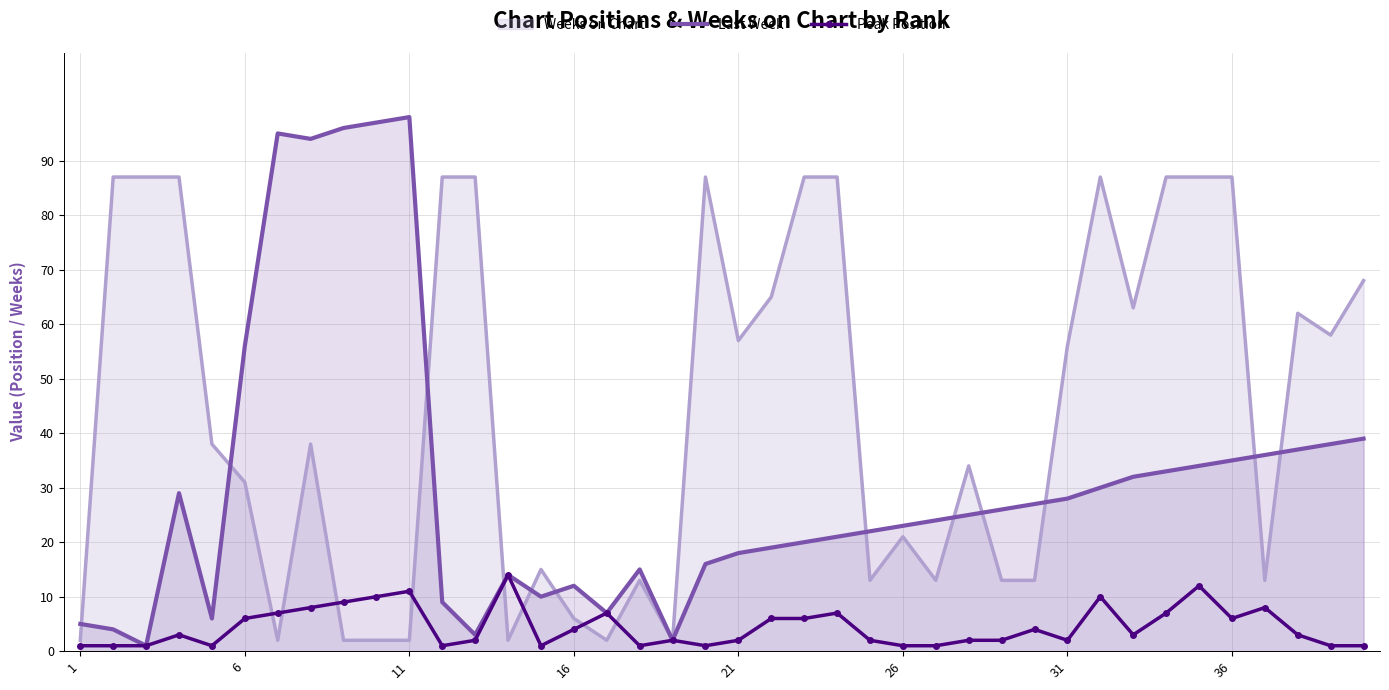

What is the sum of all Last Week values?

1236